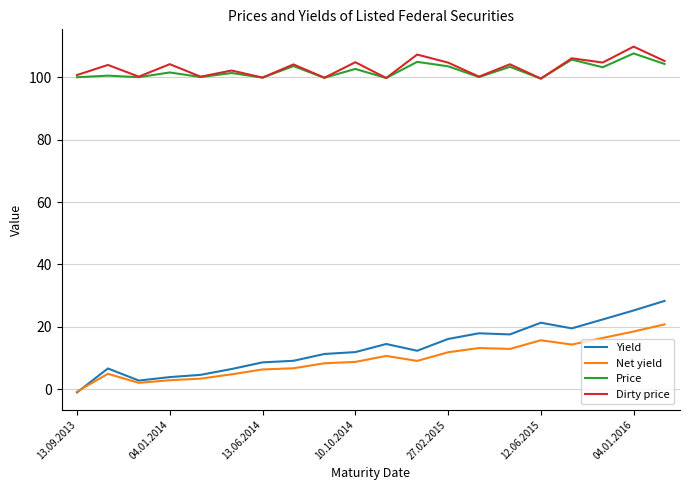

What is the greatest value displayed?

109.9